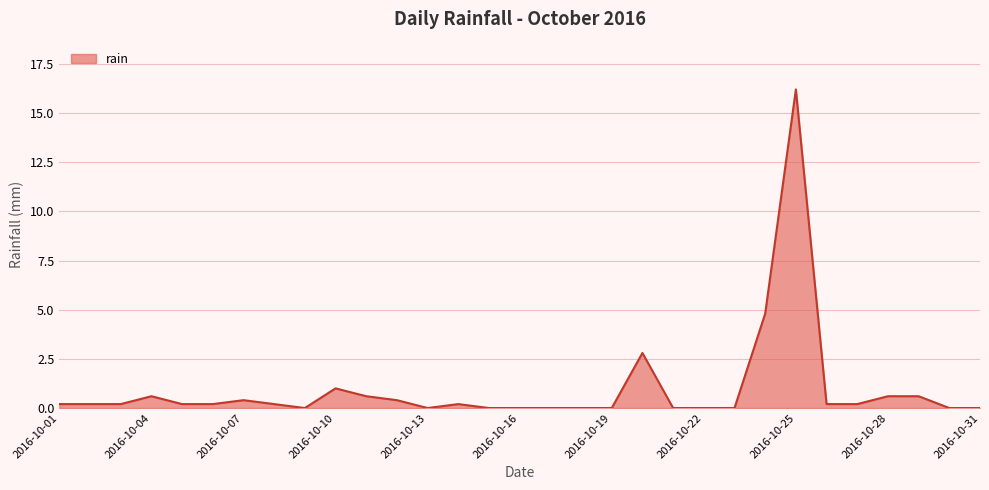

What is the difference between the maximum and minimum values?

16.2